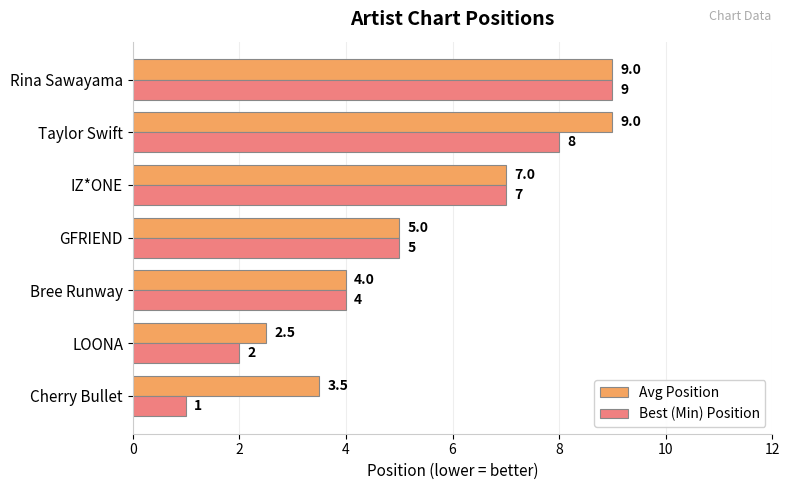

Is it true that Best (Min) Position equals 2.9 at LOONA?

False